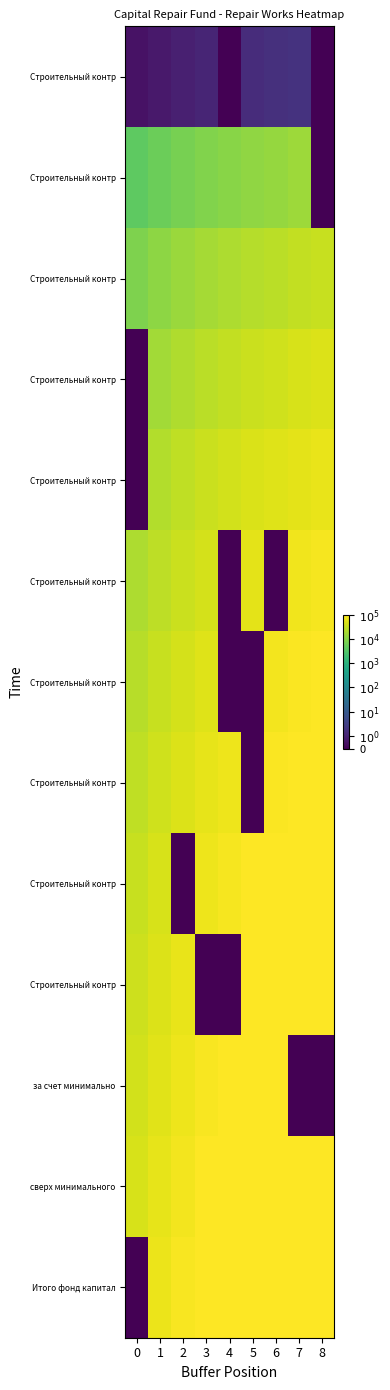

Which category has the highest value across all series?

8